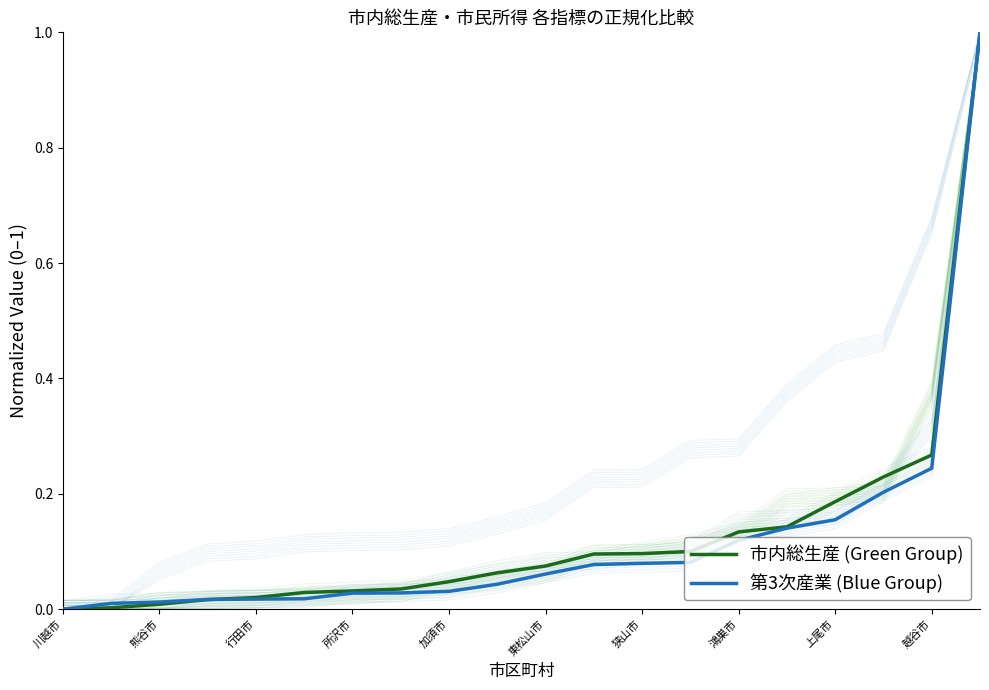

True or false: 第3次産業 (Blue Group) has more than 2 interior local peaks.

False